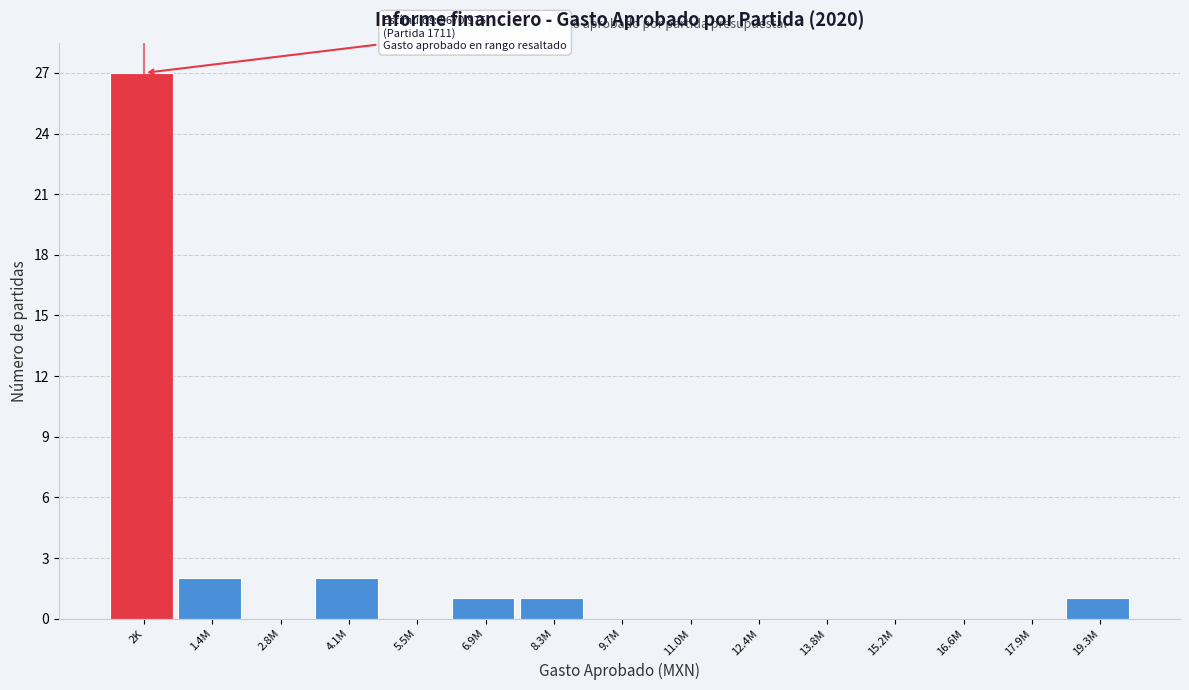

Reading left to right, list all the values displayed in this chart.

2K=27	1.4M=2	2.8M=0	4.1M=2	5.5M=0	6.9M=1	8.3M=1	9.7M=0	11.0M=0	12.4M=0	13.8M=0	15.2M=0	16.6M=0	17.9M=0	19.3M=1